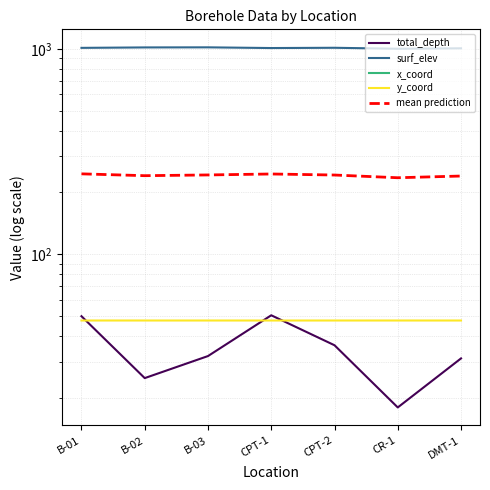

True or false: x_coord has a value of -165.1 at B-03.

False